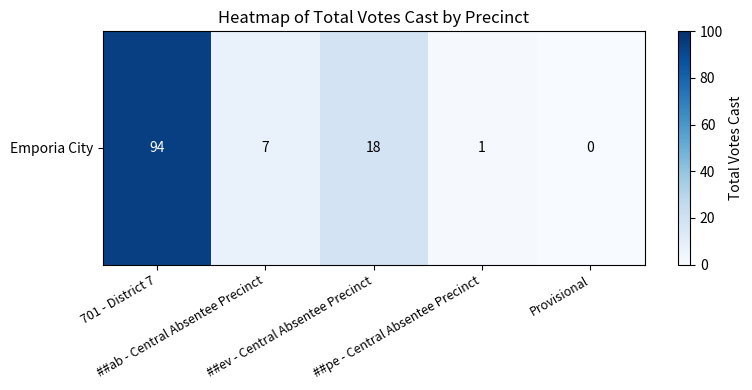

What is the difference between the second highest and second lowest values?

17